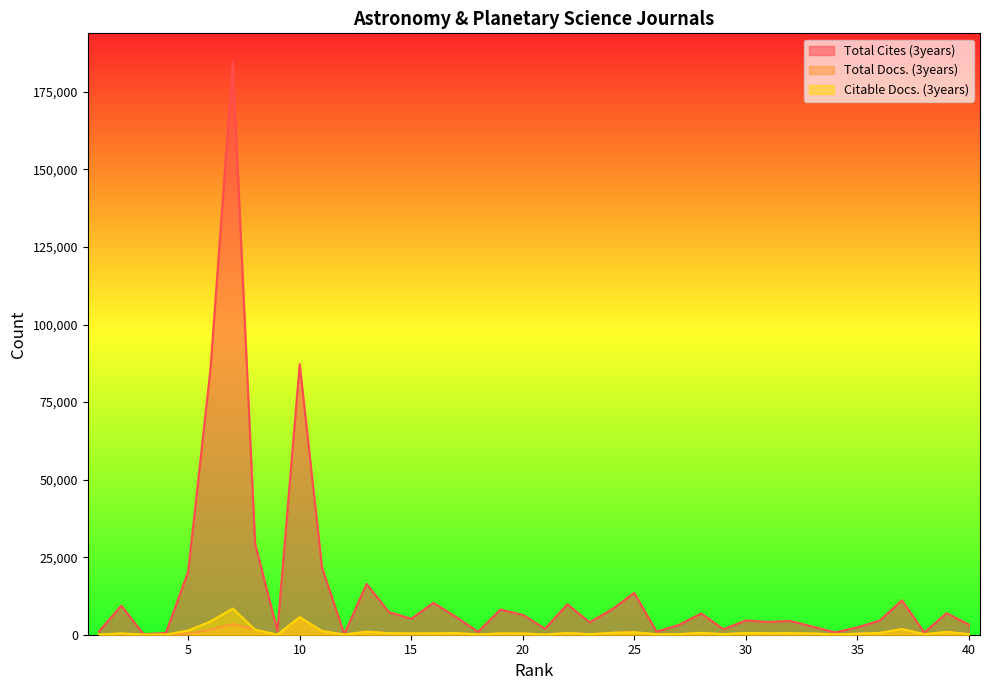

What is the value of the Total Cites (3years) point at the 26th from the left?

992